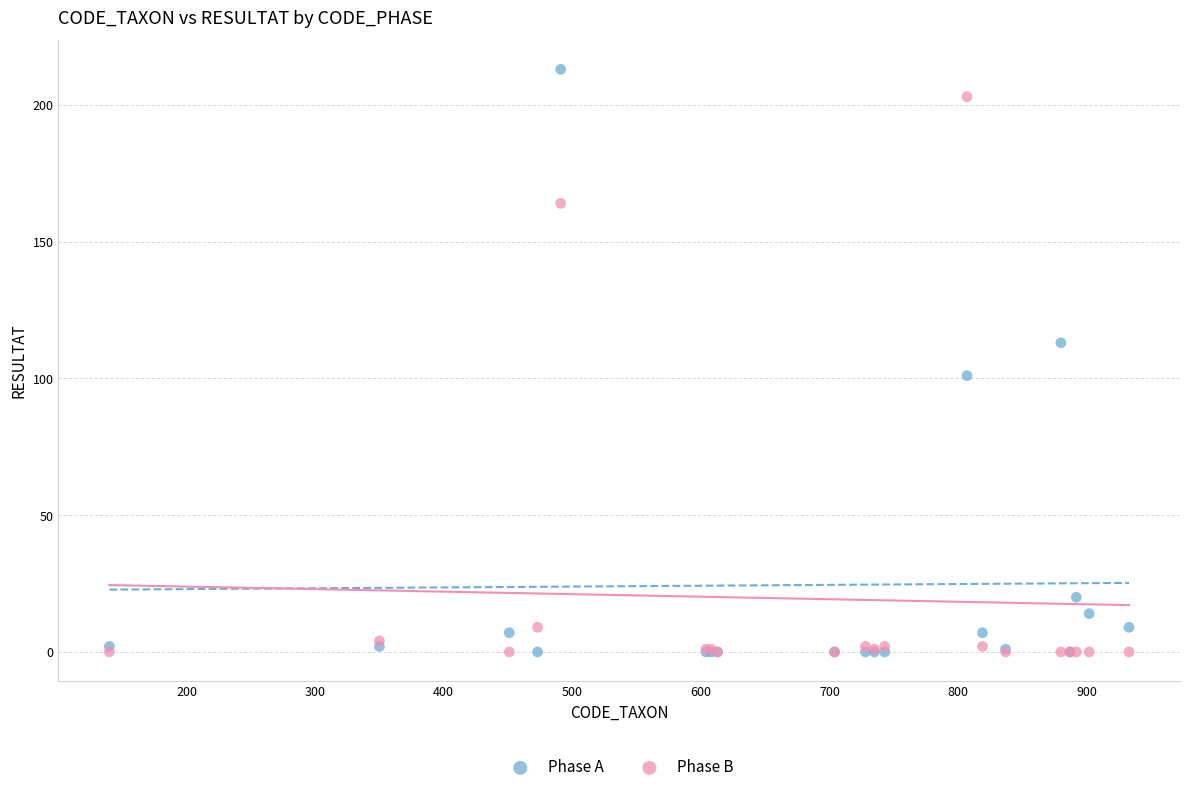

Which series has the largest Y range (max minus min)?

Phase A